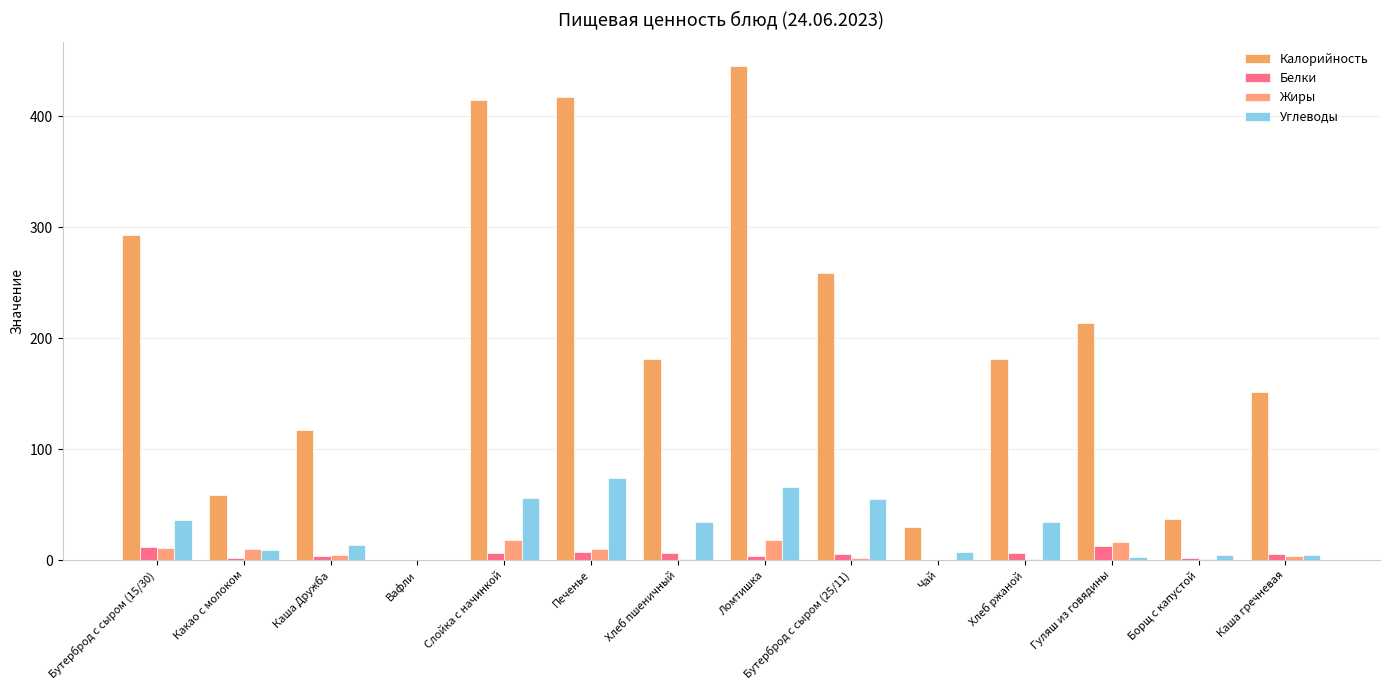

At Каша Дружба, list the series in order from smallest to largest.

Белки, Жиры, Углеводы, Калорийность